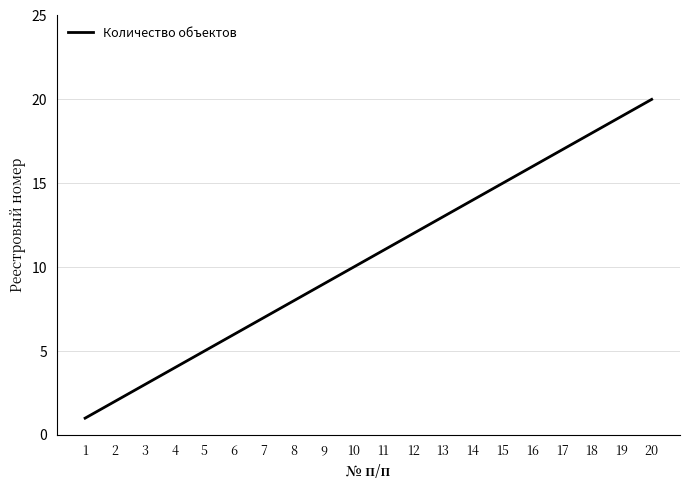

Does the chart display data point markers on the line(s)?

No